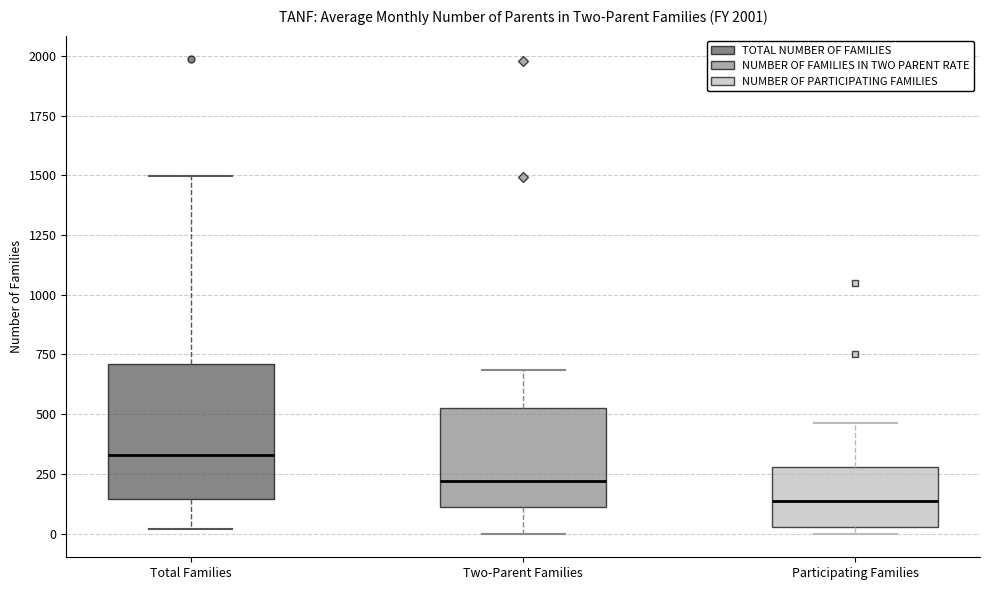

Which box's median line is the highest?

Total Families